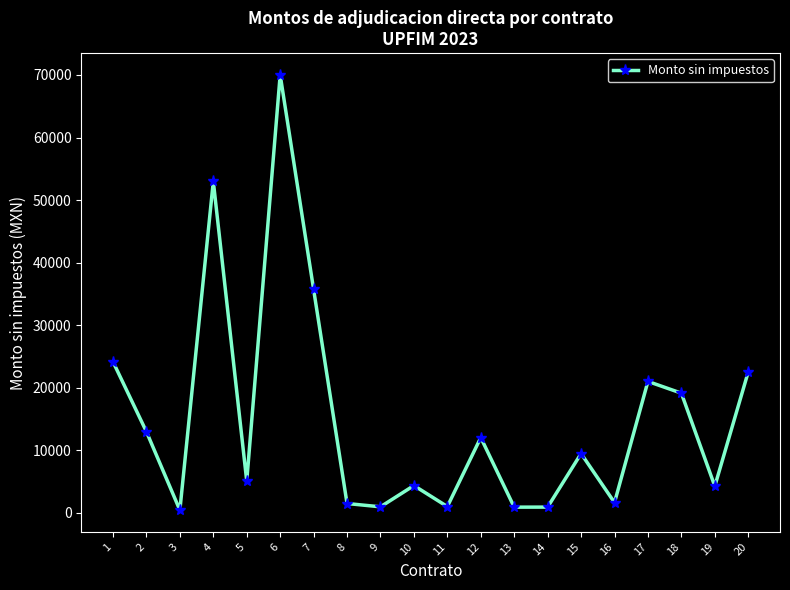

The value at 4 is 52975.8. True or false?

True